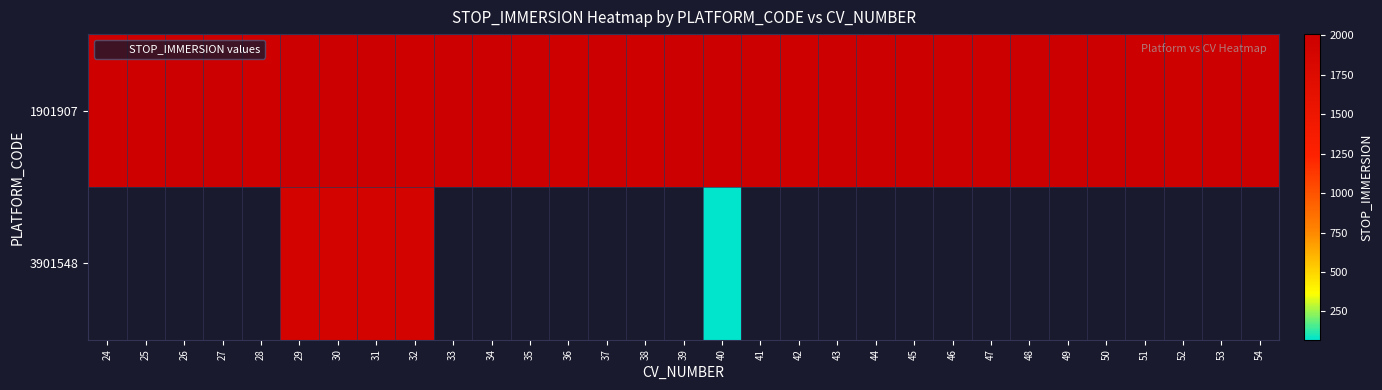

Count the number of categories in the chart.

31